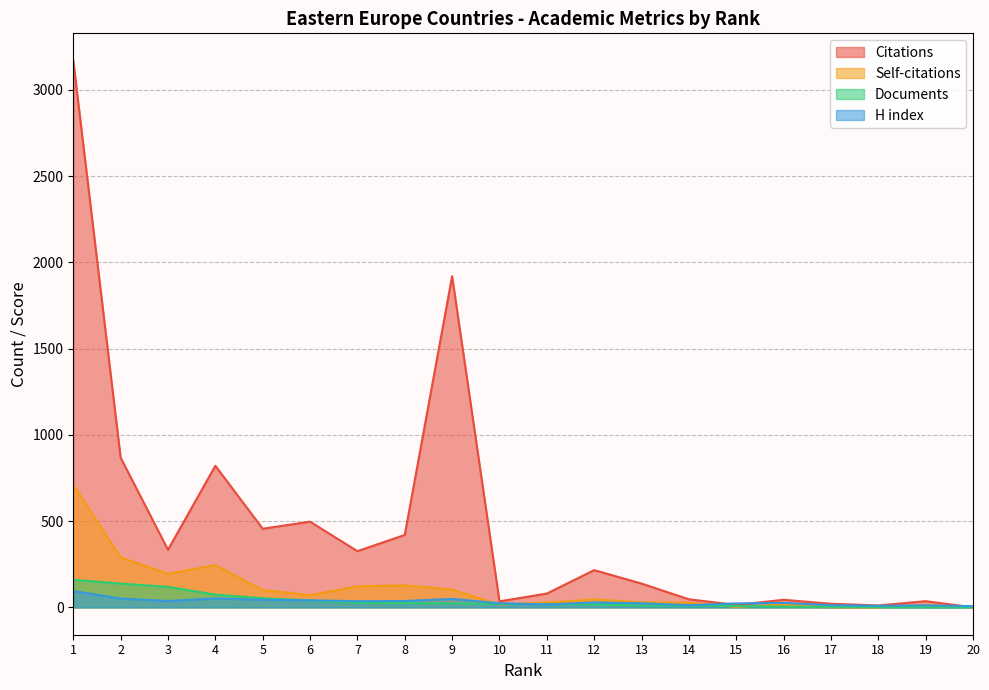

The value of Self-citations at 3 is 273. True or false?

False